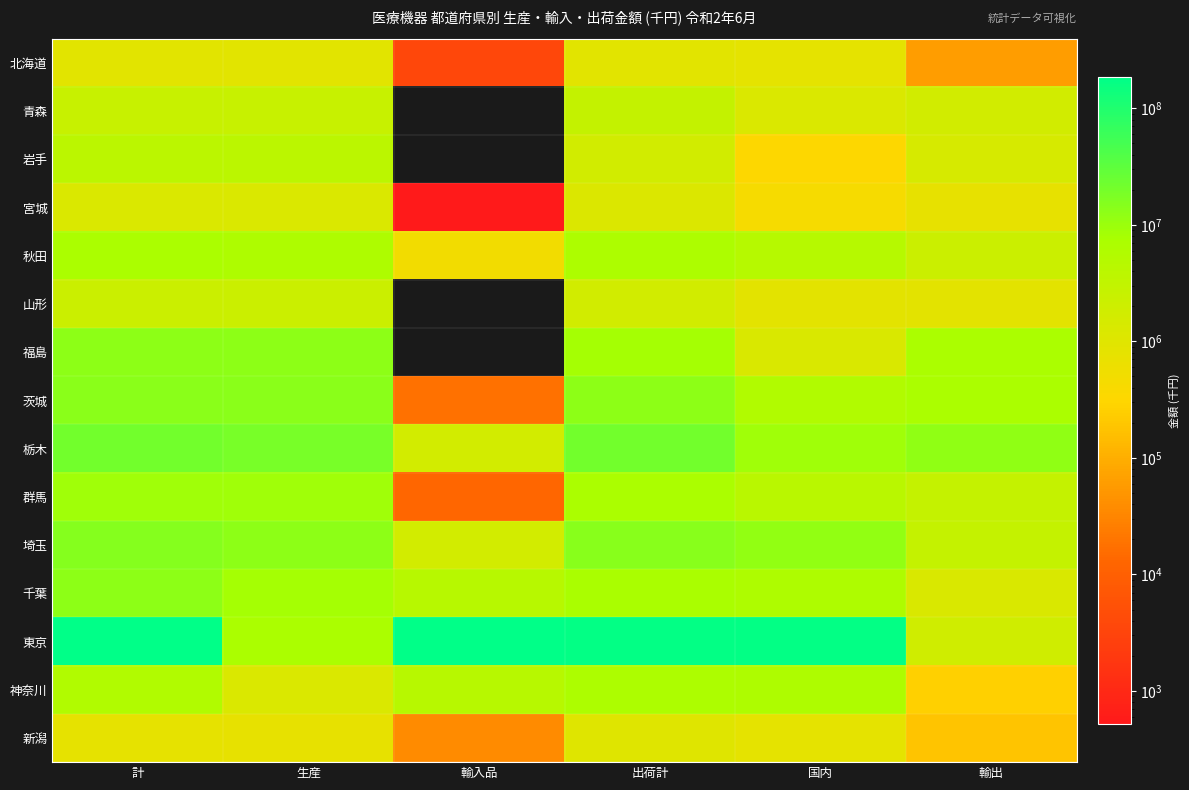

At 計, list the series in order from smallest to largest.

新潟, 北海道, 宮城, 山形, 青森, 岩手, 神奈川, 秋田, 群馬, 千葉, 福島, 茨城, 埼玉, 栃木, 東京